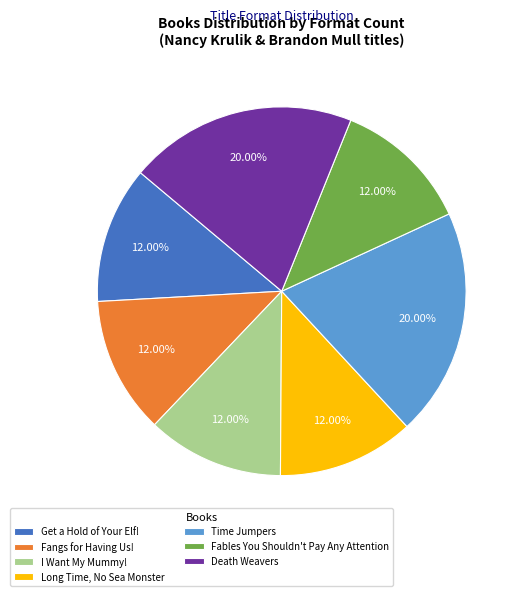

Between I Want My Mummy! and Death Weavers, which is larger?

Death Weavers